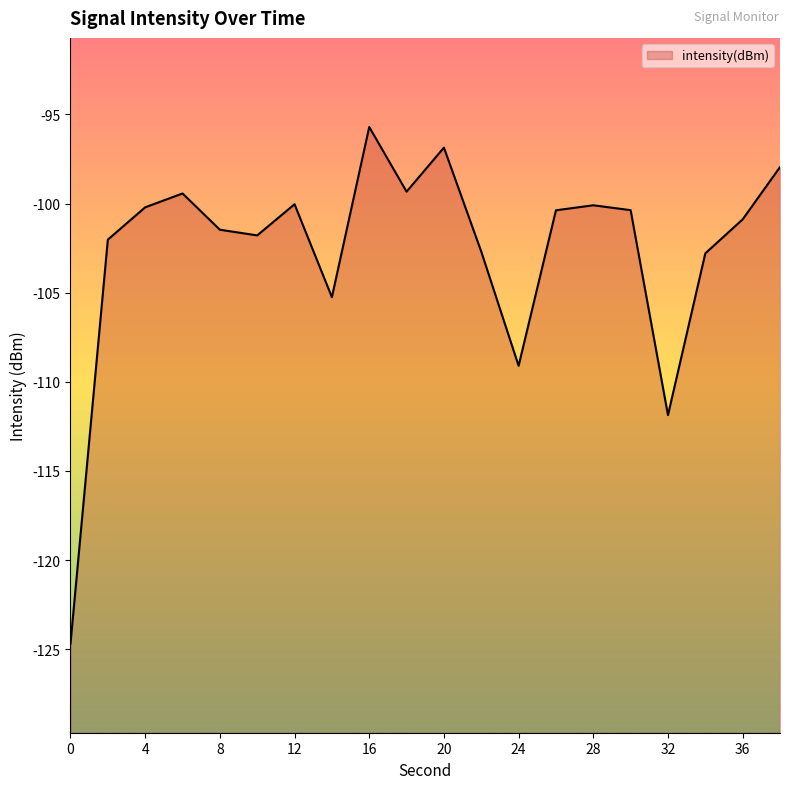

What is the minimum value shown in the chart?

-124.7